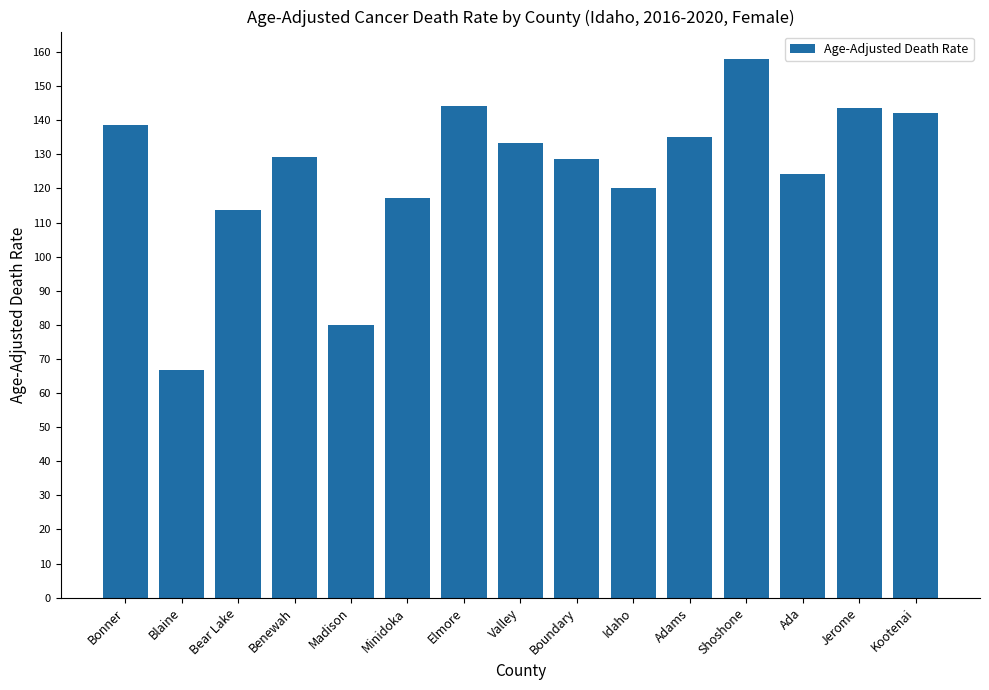

At which category does the chart reach its minimum across all series?

Blaine